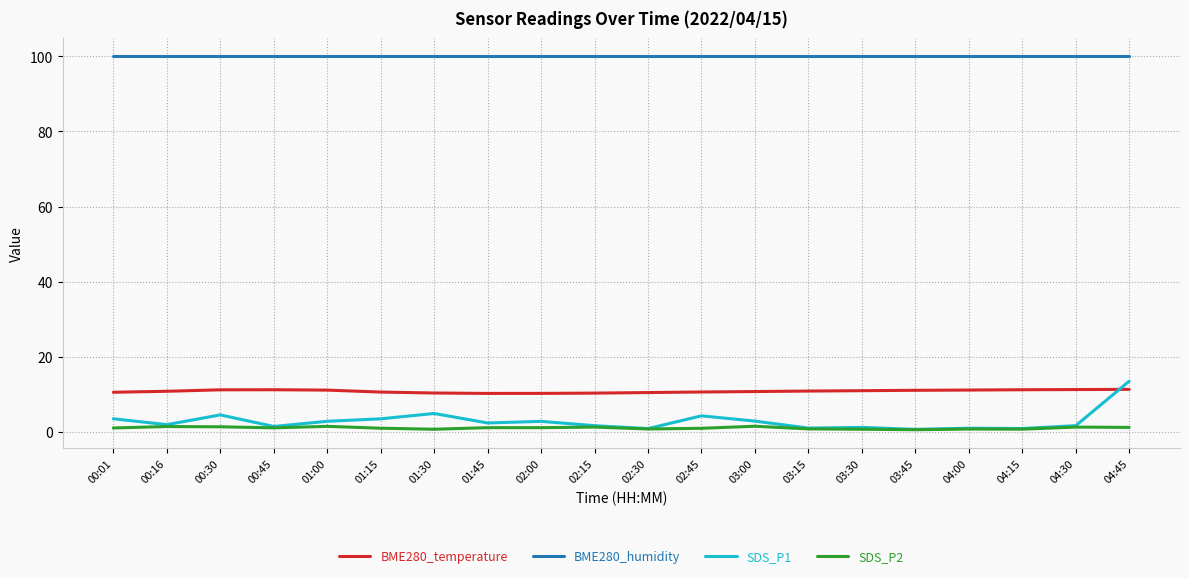

Is this an area chart (filled region under the line)?

No